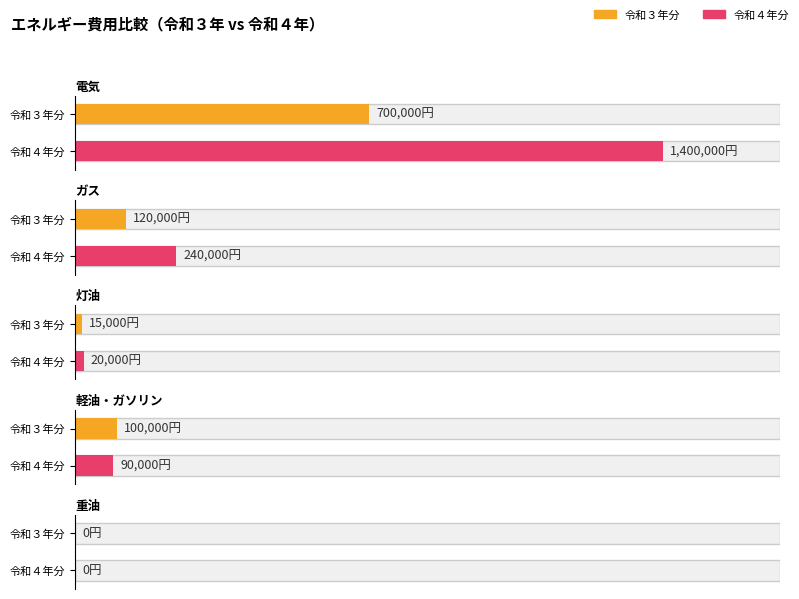

At 軽油・ガソリン, list the series in order from largest to smallest.

令和３年分, 令和４年分